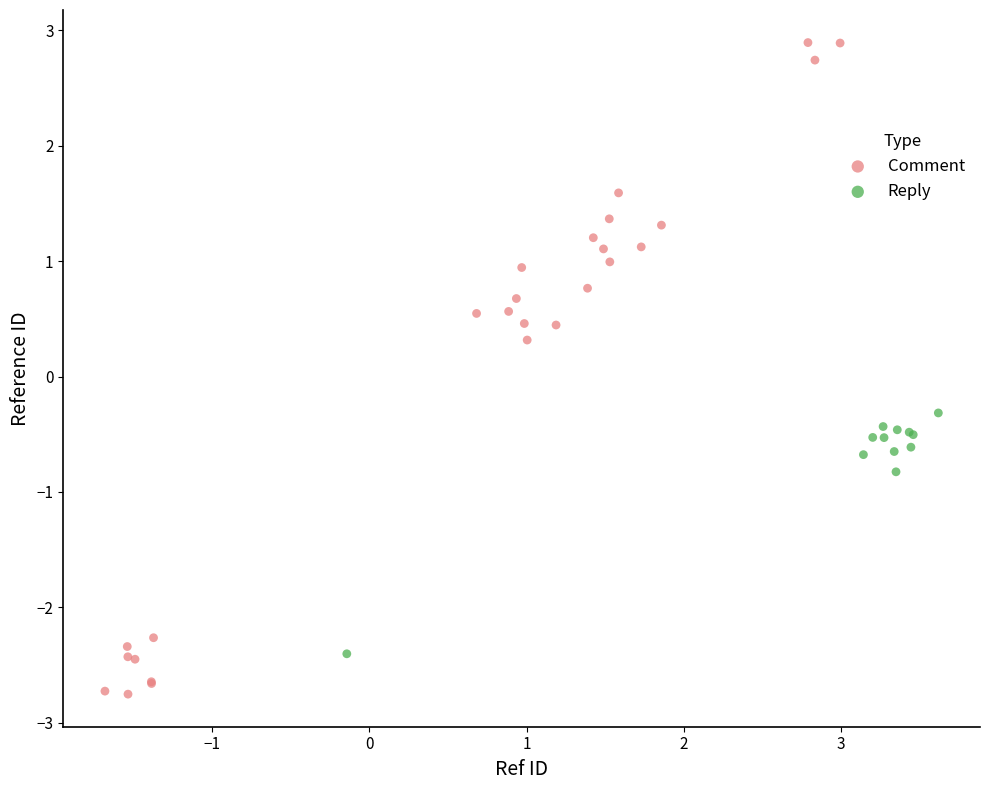

Which series contains the lowest Y value?

Comment